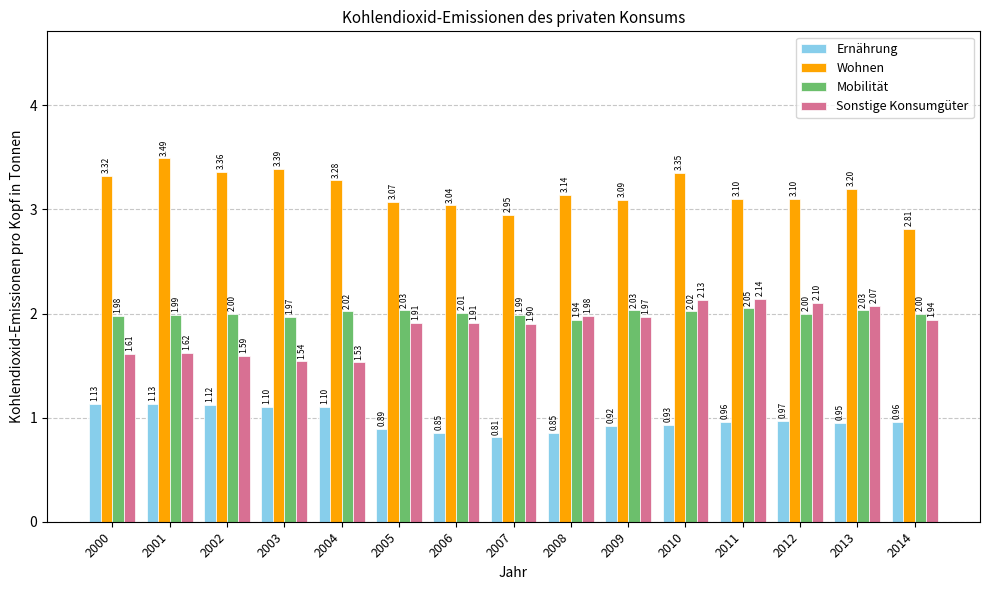

What is the maximum value shown in the chart?

3.5